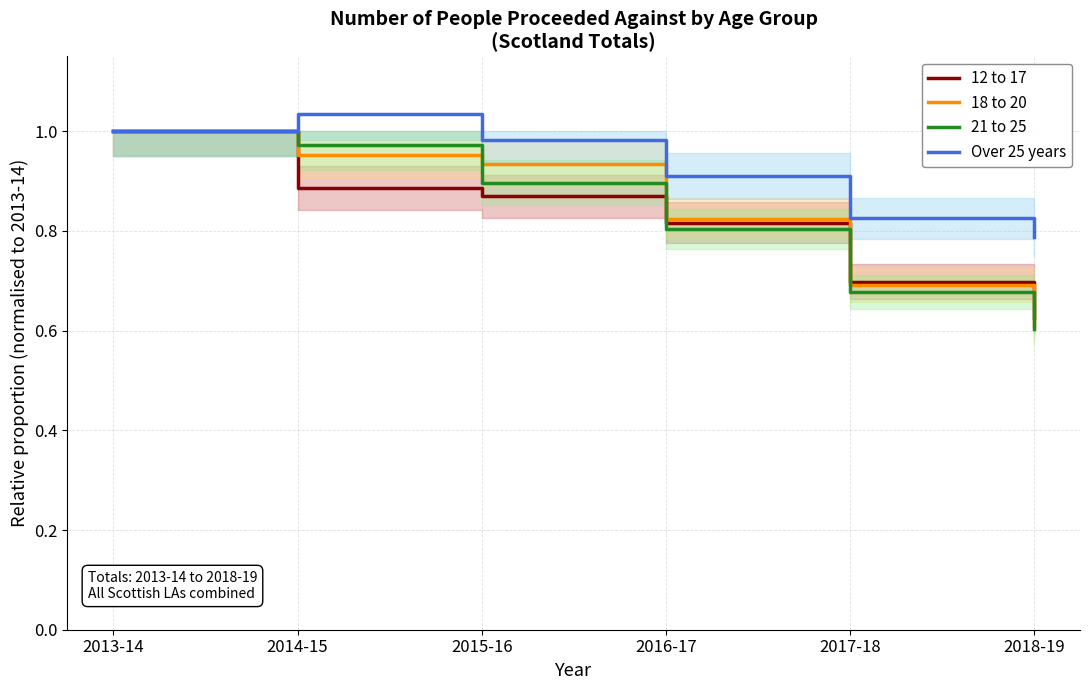

How many lines are shown in the chart?

4